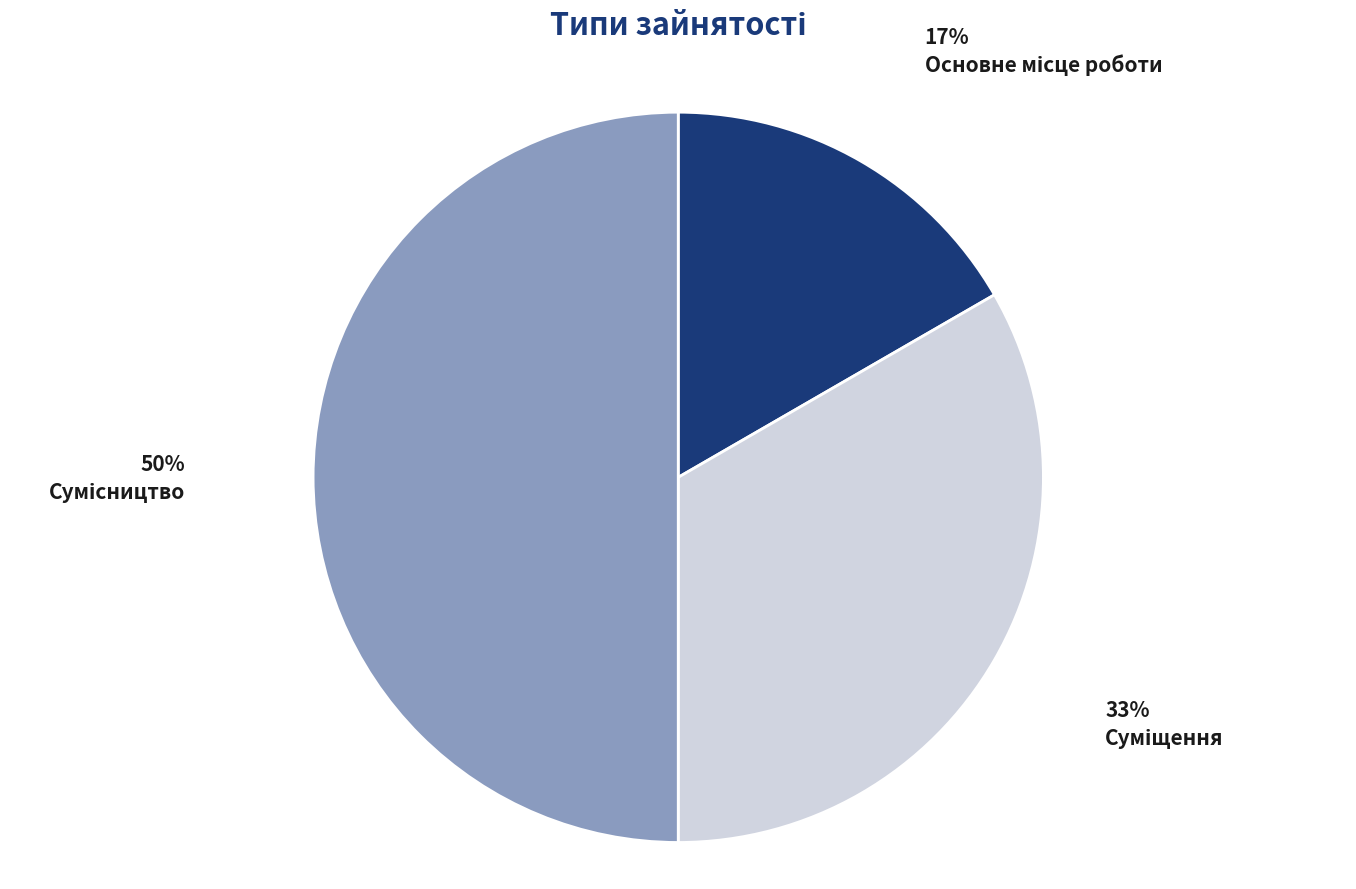

To the nearest percent, what is the average slice percentage?

33%